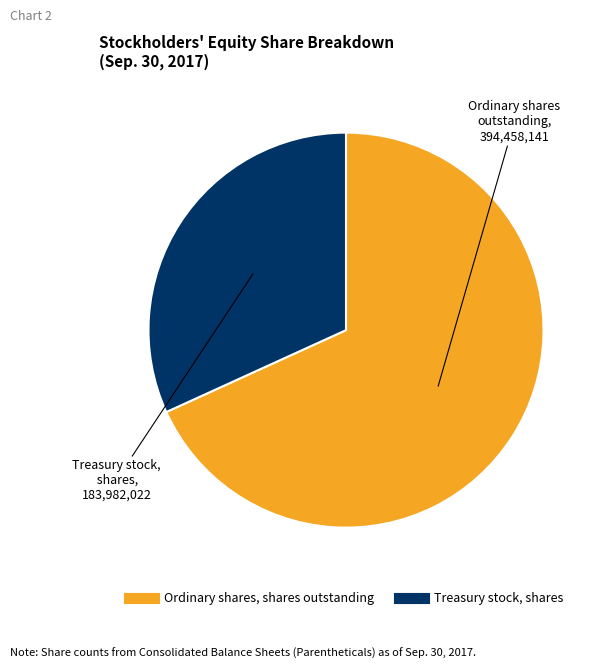

Is the sum of Treasury stock, shares and Ordinary shares, shares outstanding greater than half?

Yes